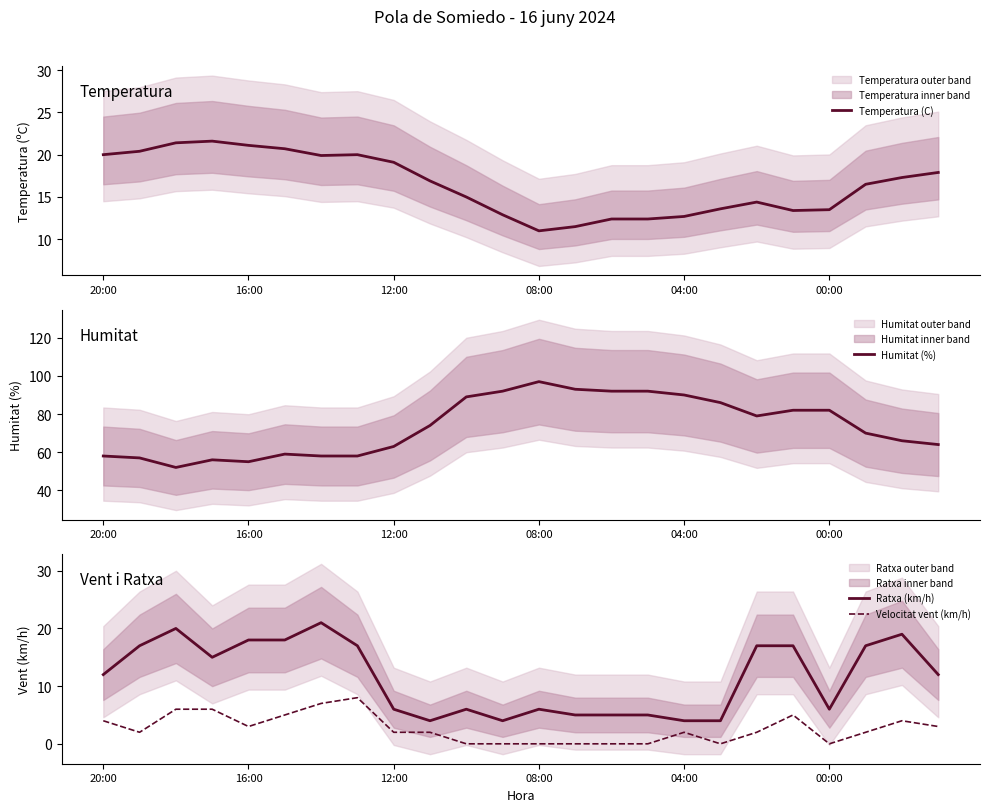

True or false: Velocitat vent (km/h) and Ratxa (km/h) intersect in this chart.

False